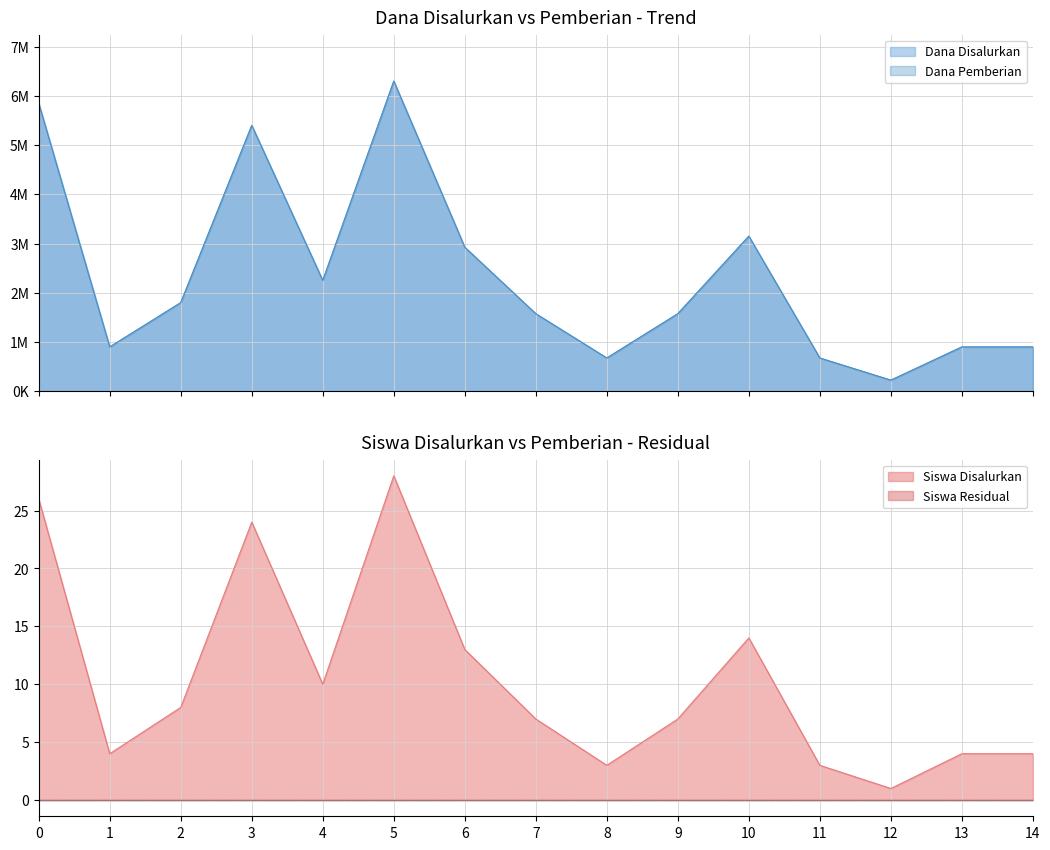

Is it true that Siswa Disalurkan equals 26 at 0?

True